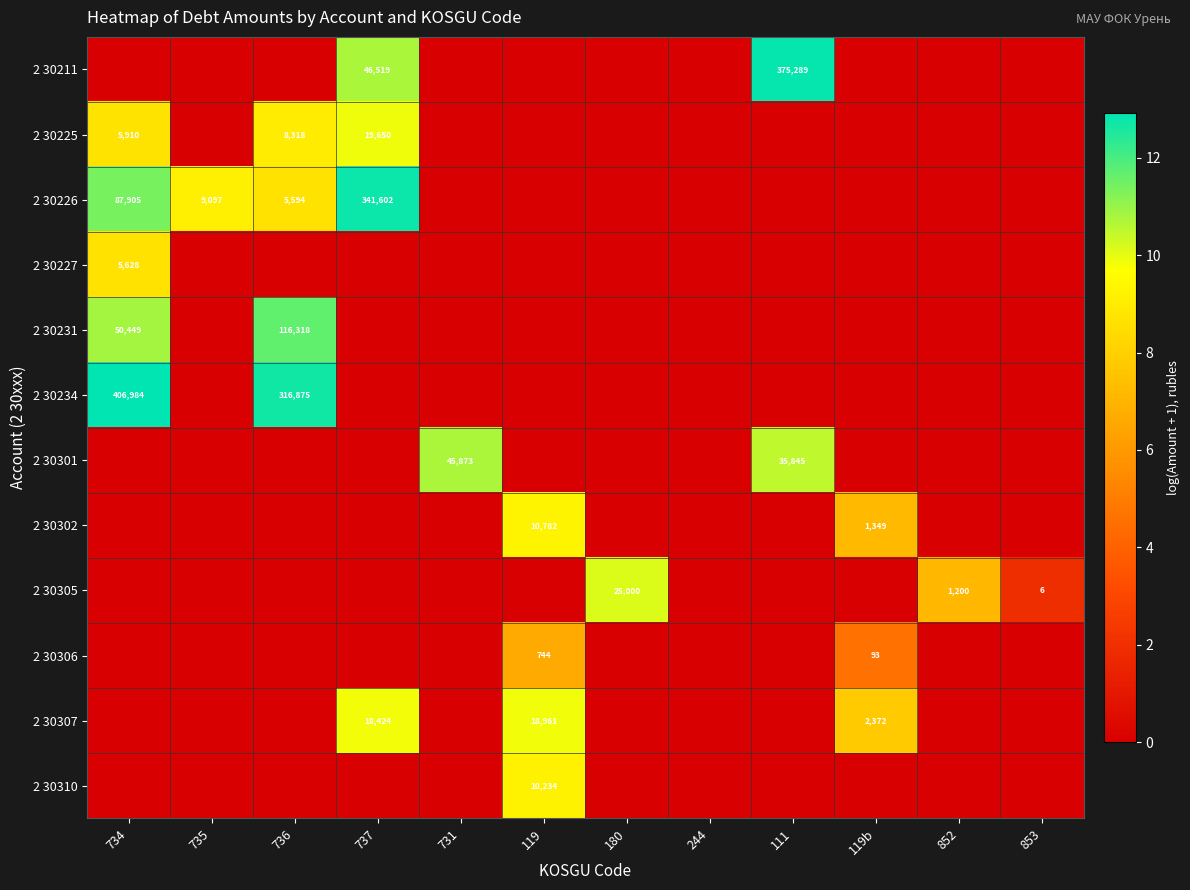

True or false: 2 30226 has a value of 9097 at 735.

True